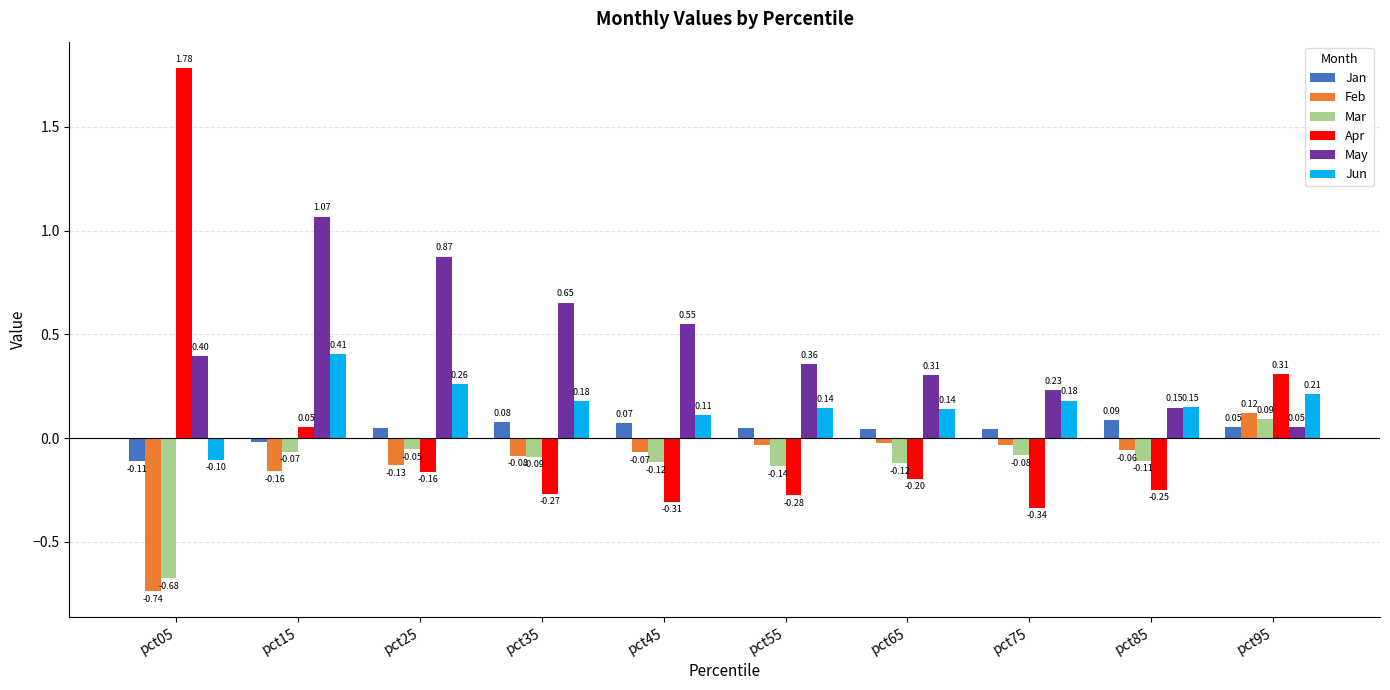

At which label is Jan closest to 0?

pct15